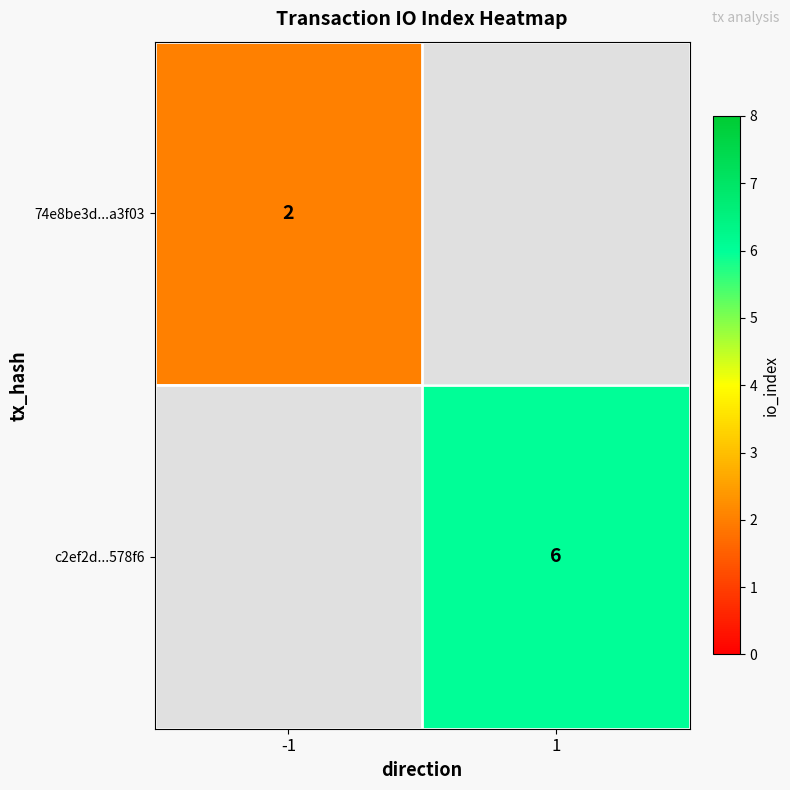

The c2ef2d...578f6 series shows 6 at 1. True or false?

True